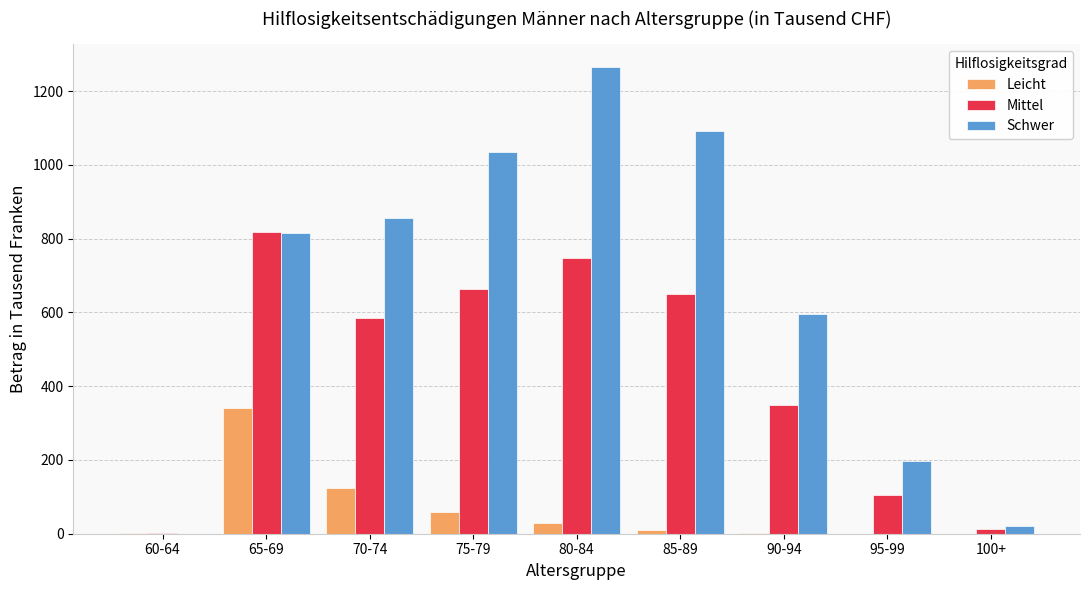

Which series has the largest range (max minus min)?

Schwer